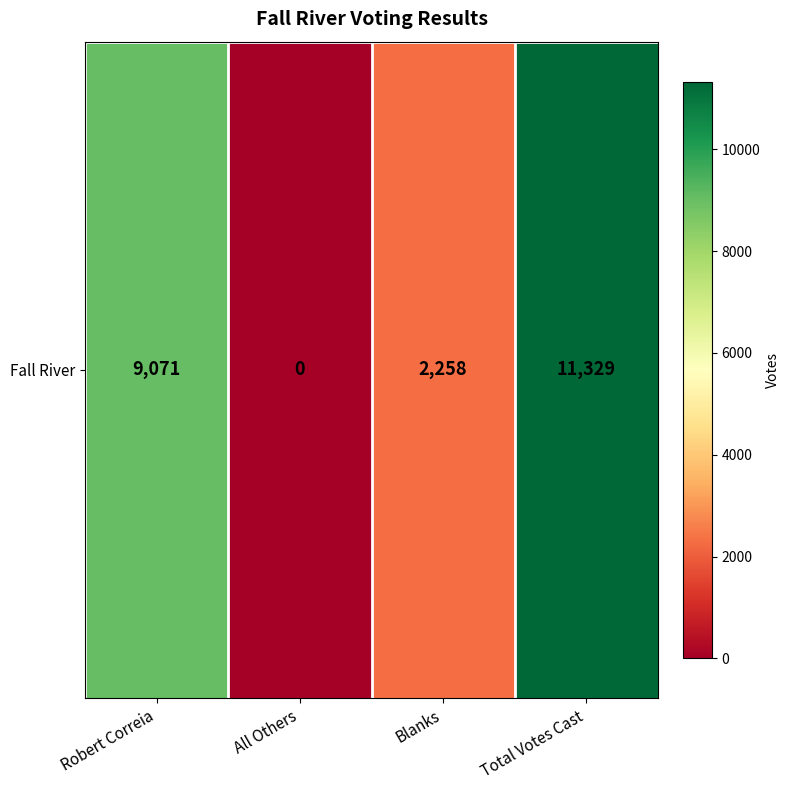

Reading left to right, transcribe all the data shown in this chart.

9071	0	2258	11329